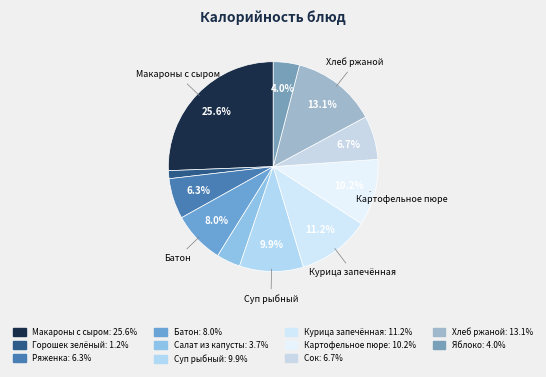

Which slice is the largest?

Макароны с сыром